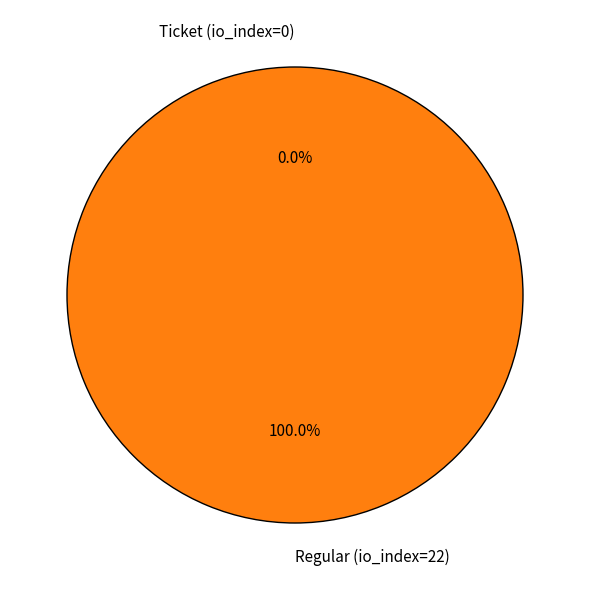

Which slice is the largest?

Regular (io_index=22)